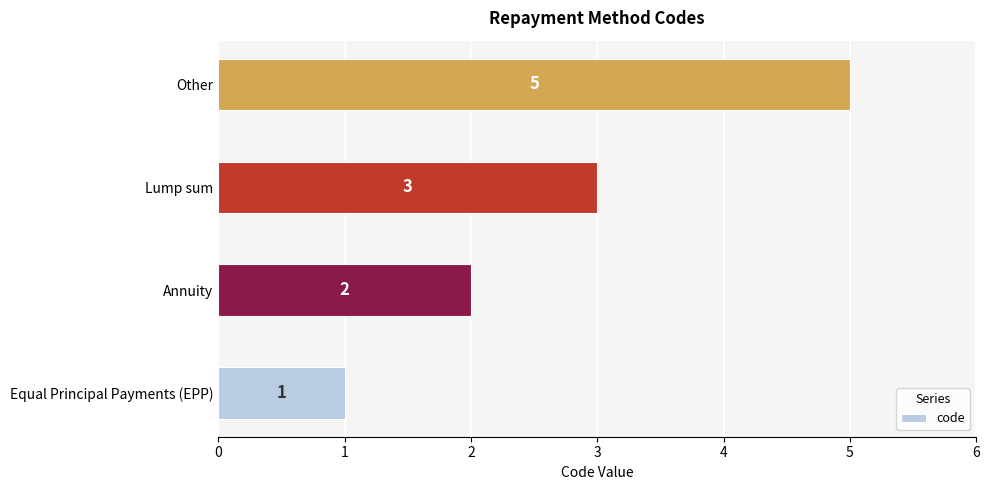

What is the maximum value shown in the chart?

5